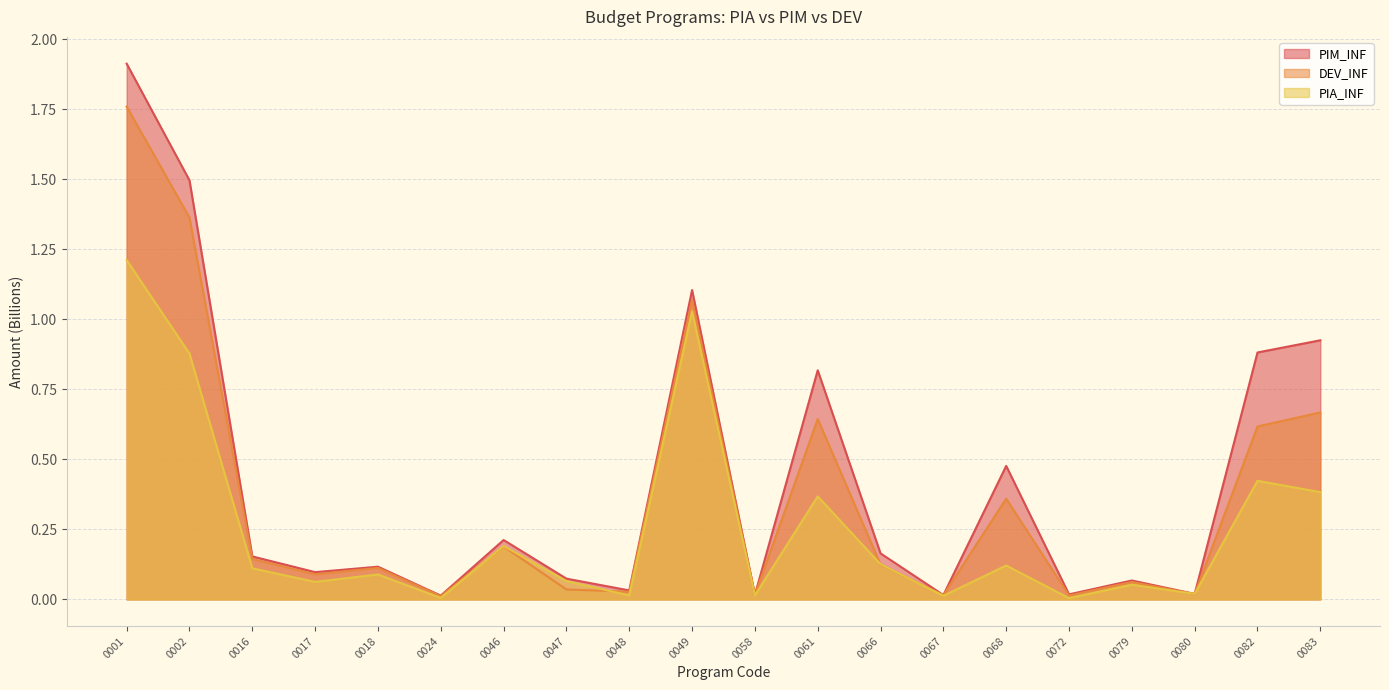

What is the maximum value shown in the chart?

1.9